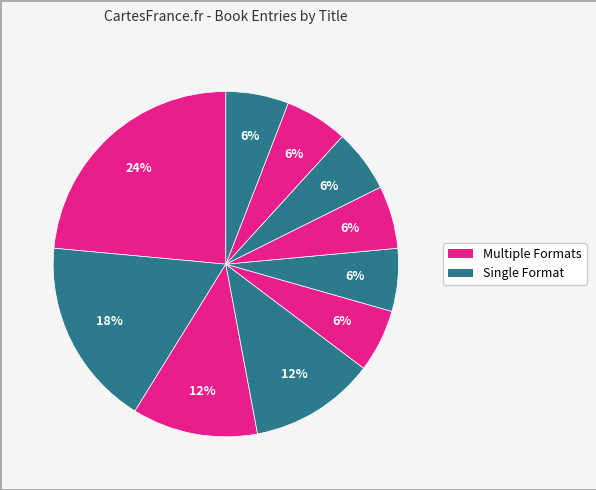

How many slices are in this pie chart?

10